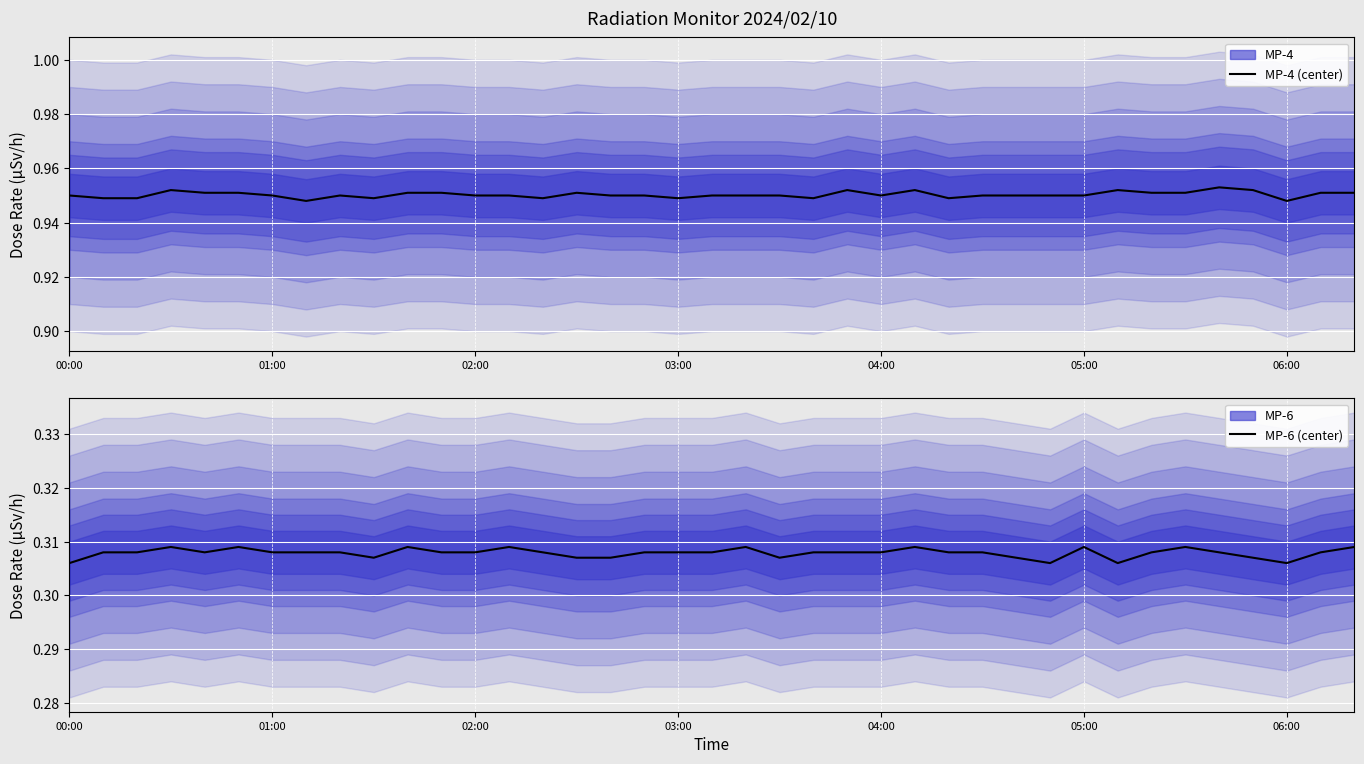

List the series in order of their peak value, highest first.

MP-4 (max), MP-6 (min)